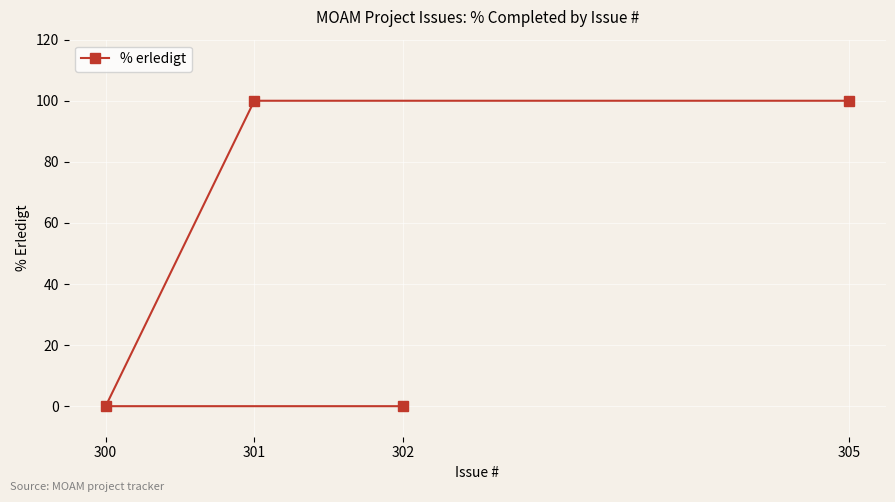

At which category does the chart reach its peak across all series?

301